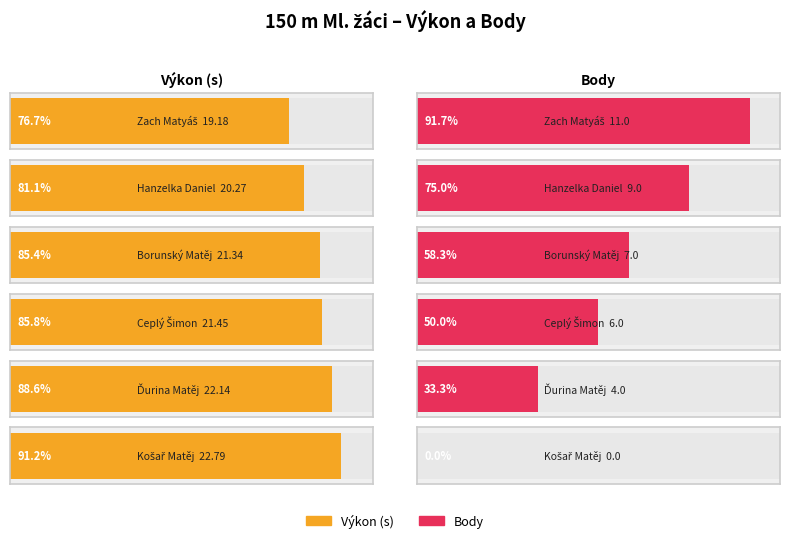

Reading left to right, what are all the values shown in this chart?

Výkon: 19.2	20.3	21.3	21.4	22.1	22.8
Body: 11.0	9.0	7.0	6.0	4.0	0.0